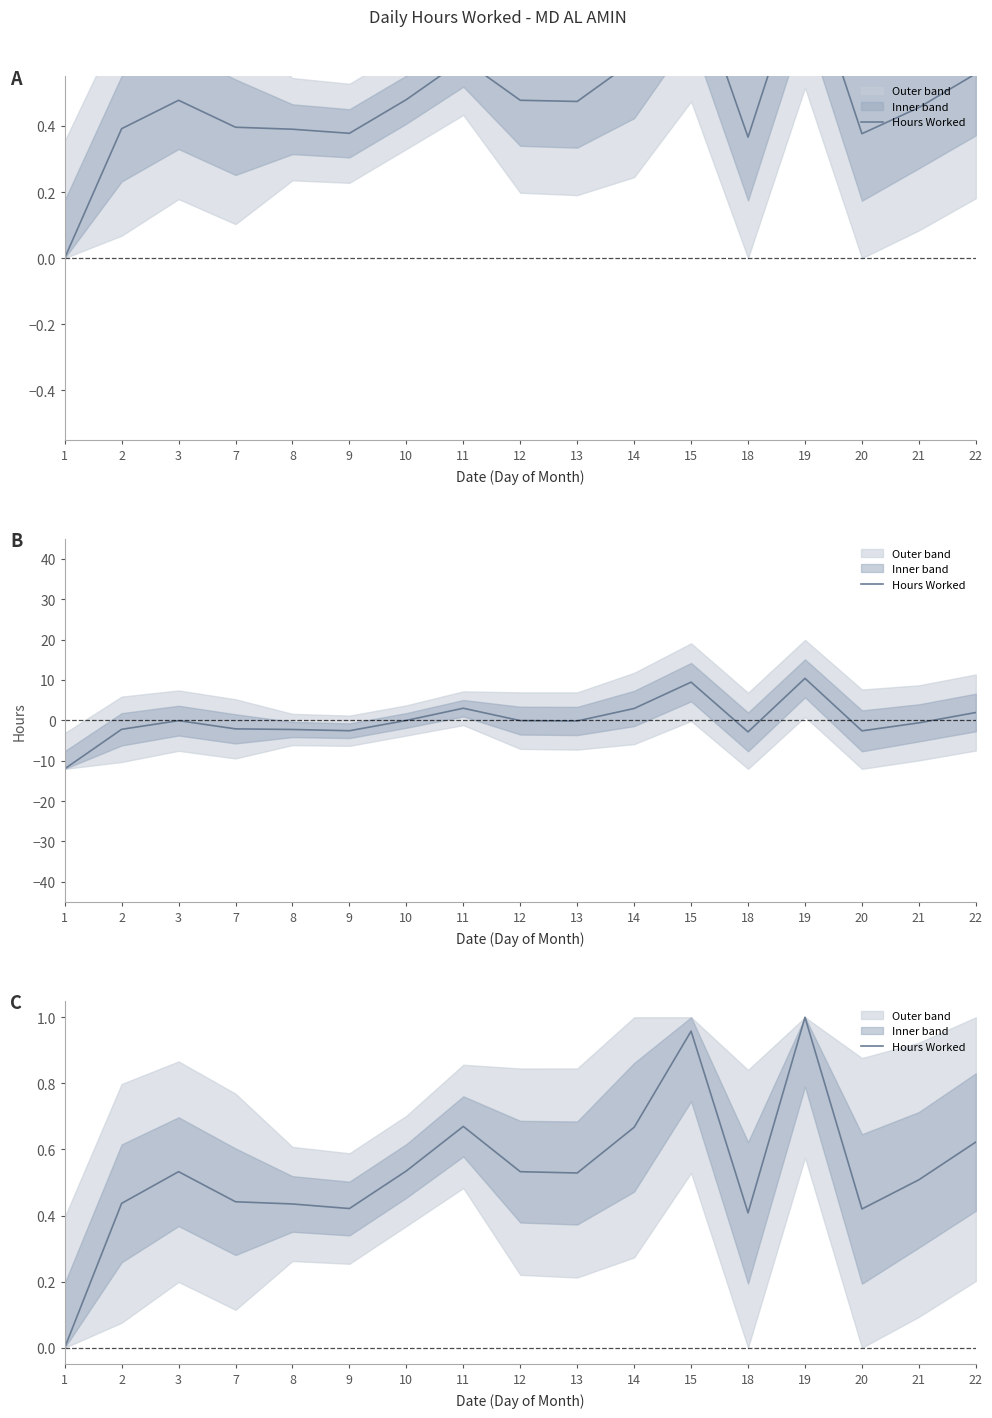

What is the sum of the values at 20 and 10?

1.0